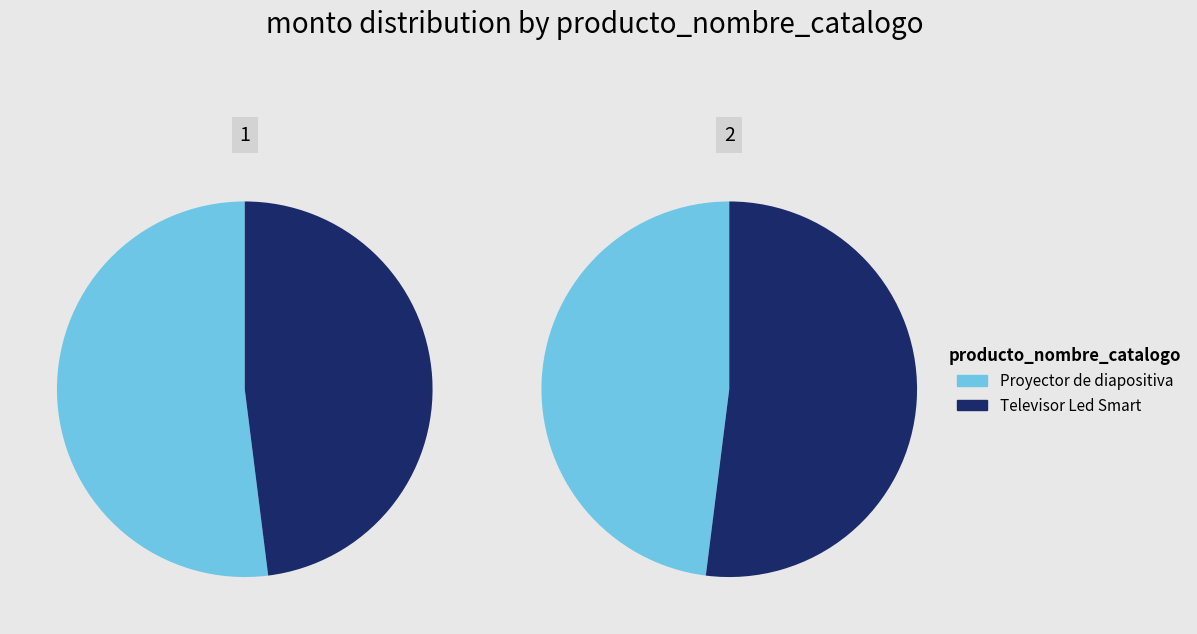

True or false: Proyector de diapositiva accounts for 43% of the total.

False